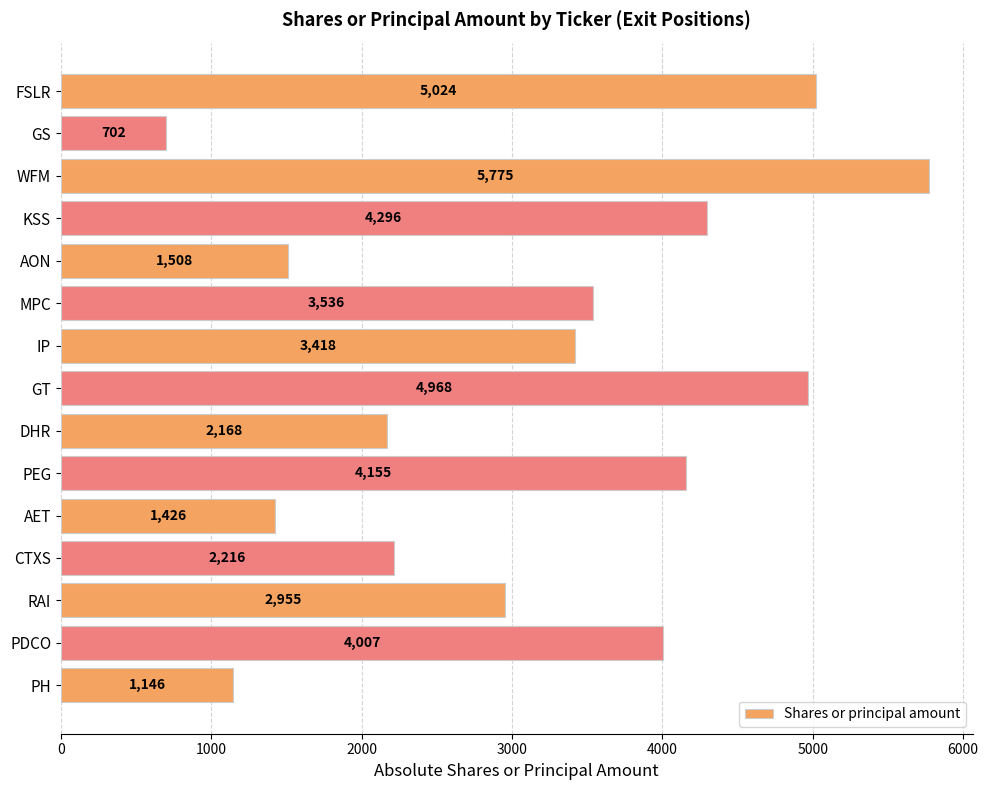

What is the difference between the maximum and minimum values?

5073